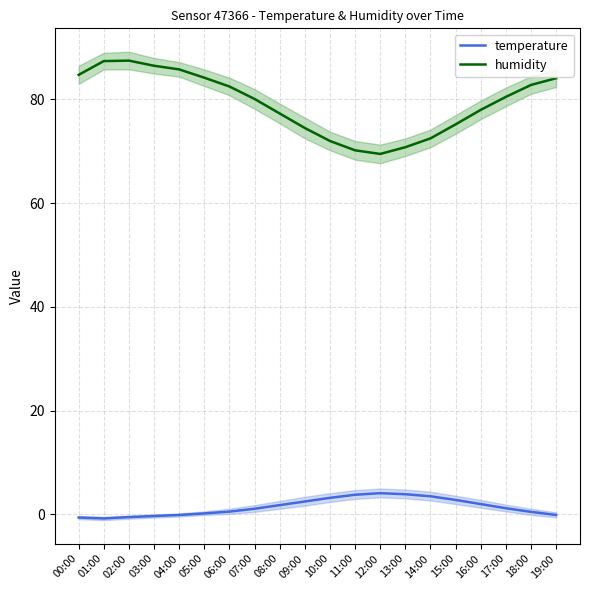

How many categories are shown in the chart?

20